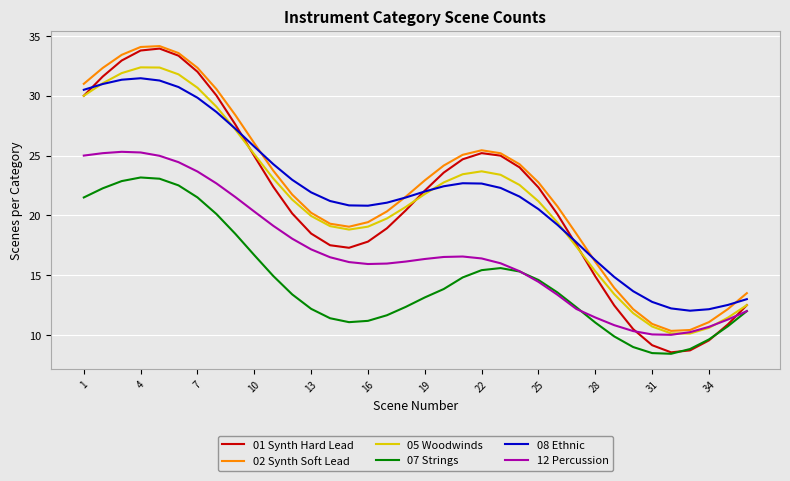

Which series has the largest range (max minus min)?

01 Synth Hard Lead